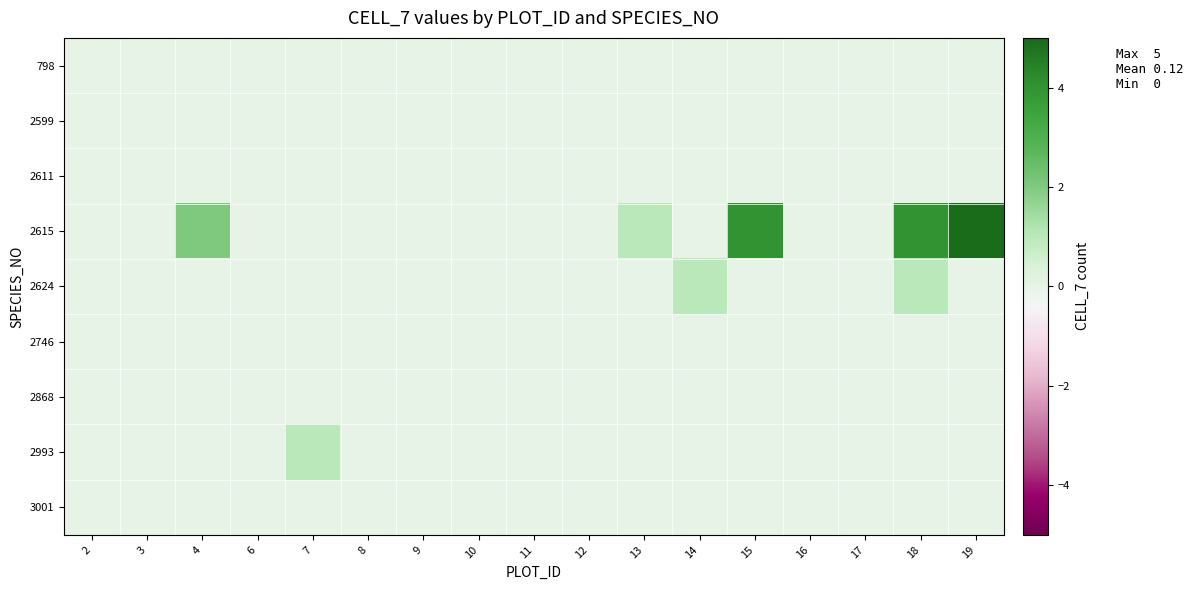

Between 11 and 15, which series saw the biggest shift?

2615